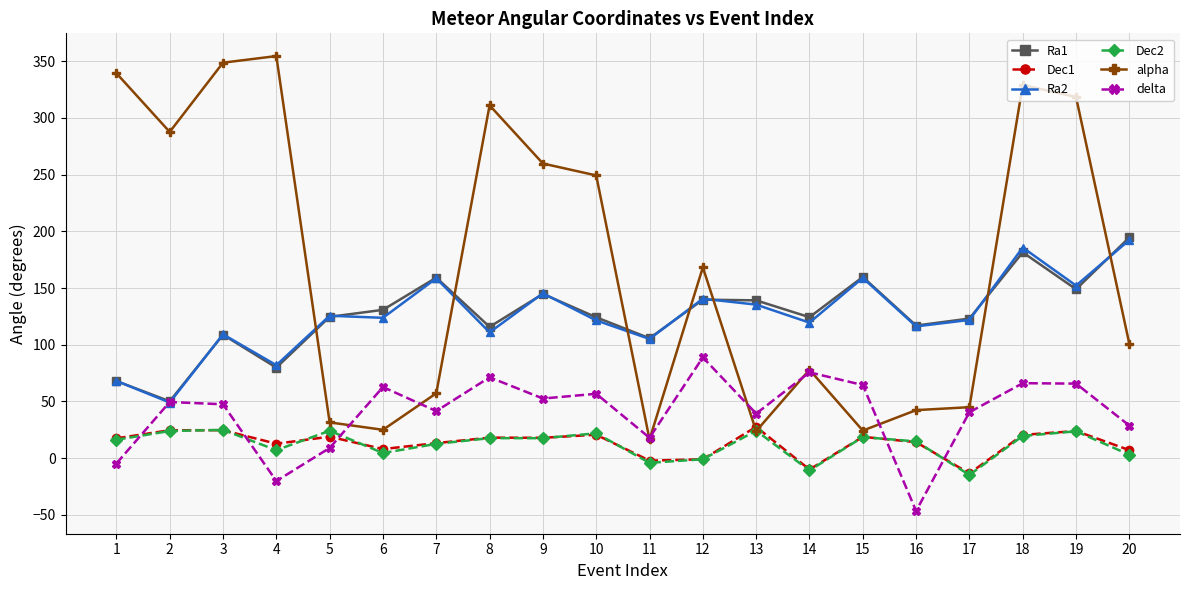

Which label corresponds to the smallest value in the chart?

16